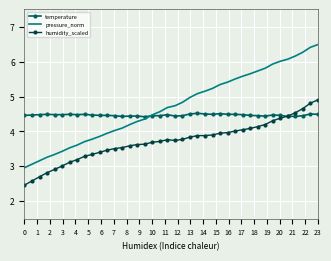

What is the maximum value shown in the chart?

6.5